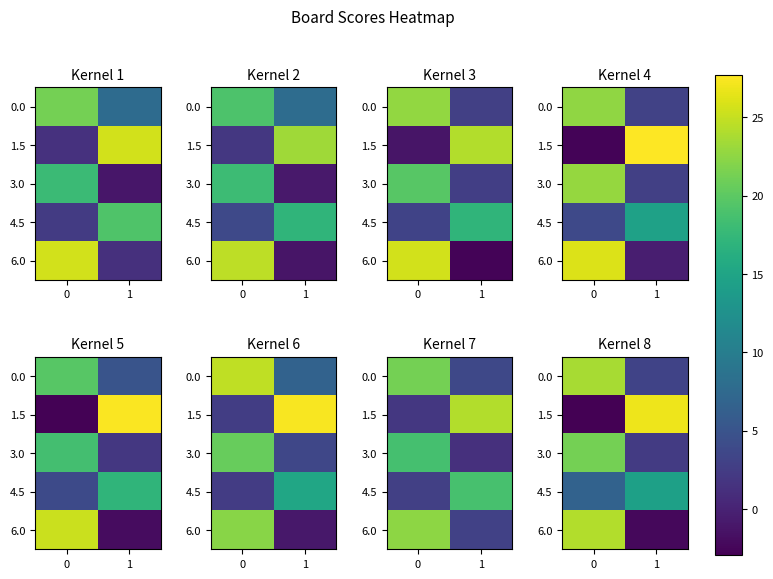

Which category has the lowest value in the 0.0 series?

1